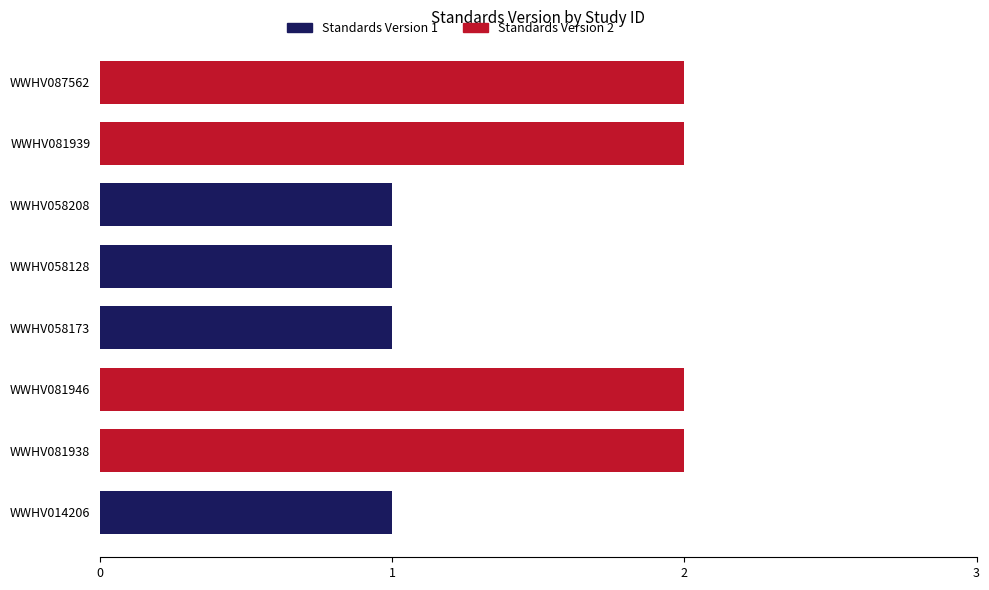

Reading bottom to top, list all the values displayed in this chart.

WWHV014206=1	WWHV081938=2	WWHV081946=2	WWHV058173=1	WWHV058128=1	WWHV058208=1	WWHV081939=2	WWHV087562=2